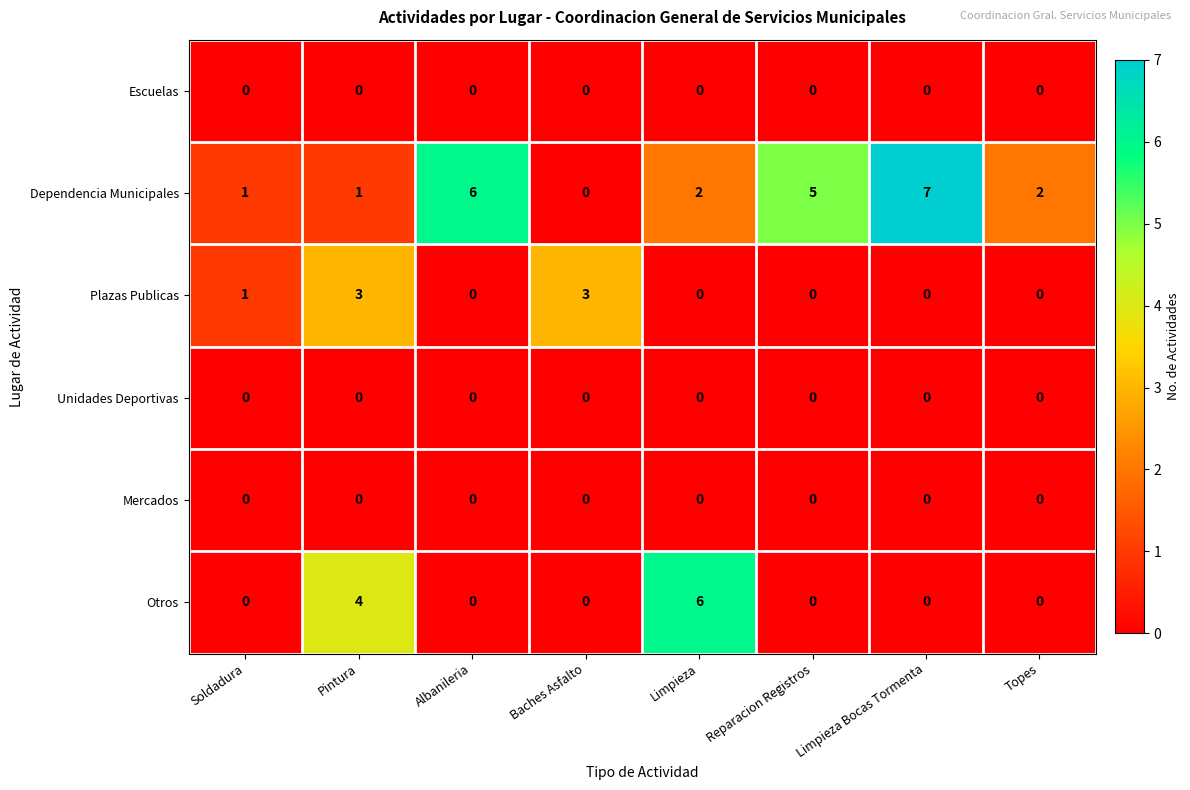

The Otros series shows -2 at Albanileria. True or false?

False